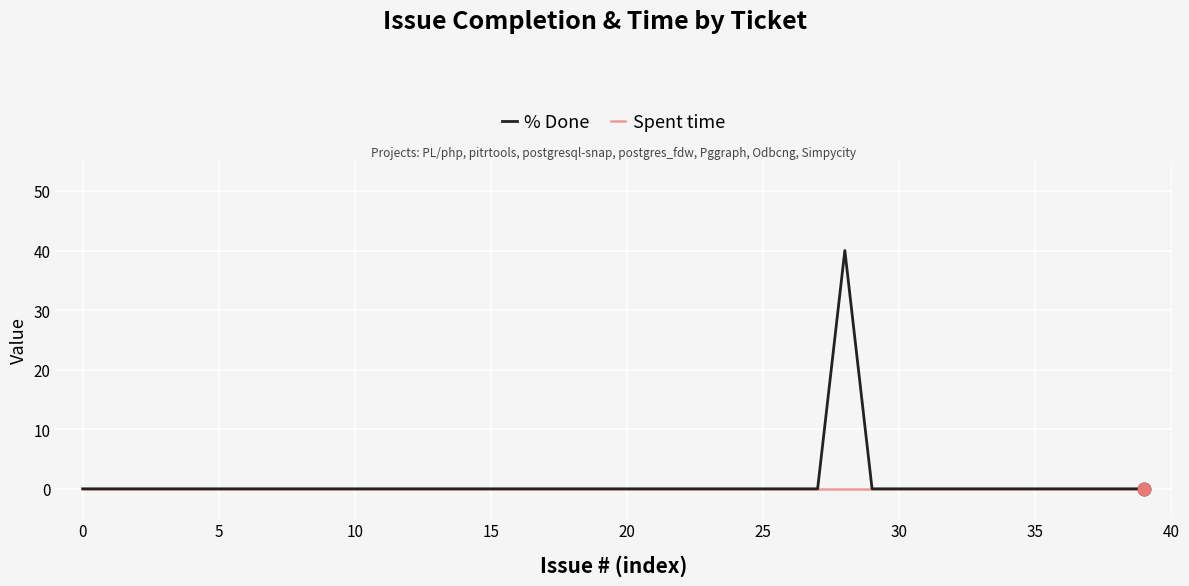

Which series has the largest range (max minus min)?

% Done